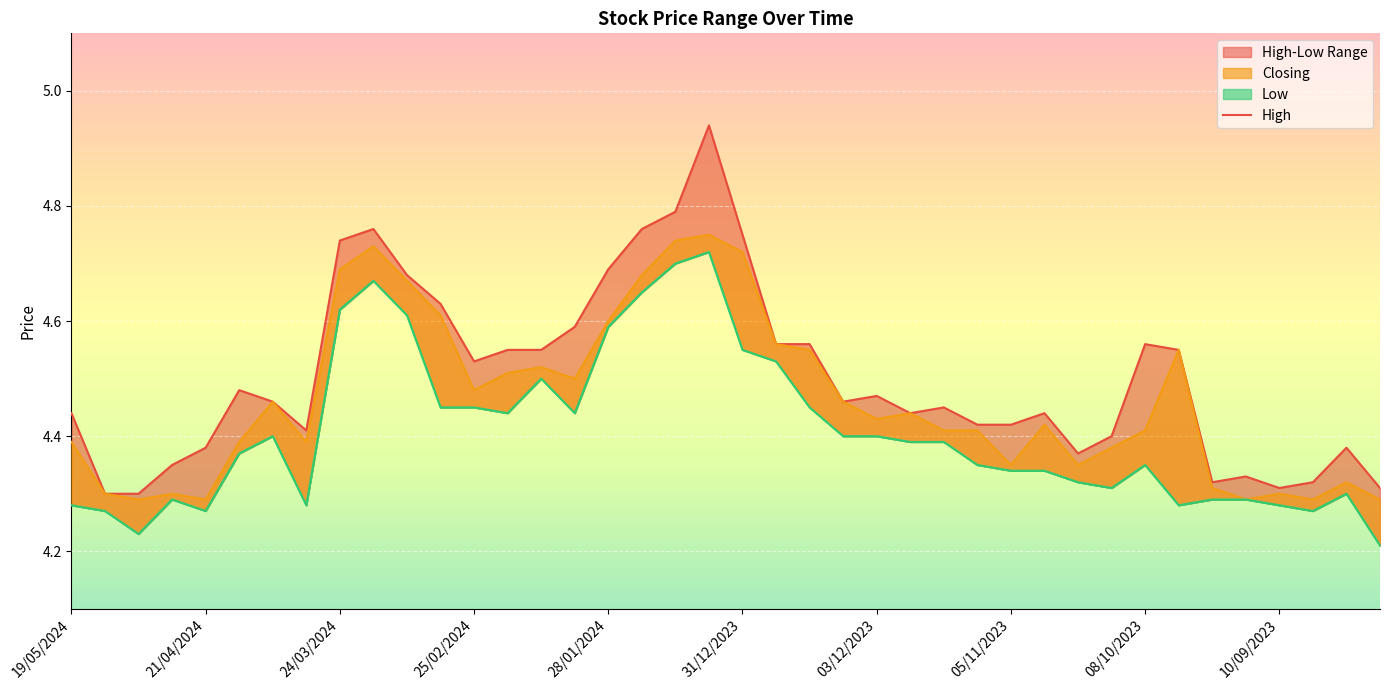

Is it true that Closing equals 5.9 at 03/12/2023?

False